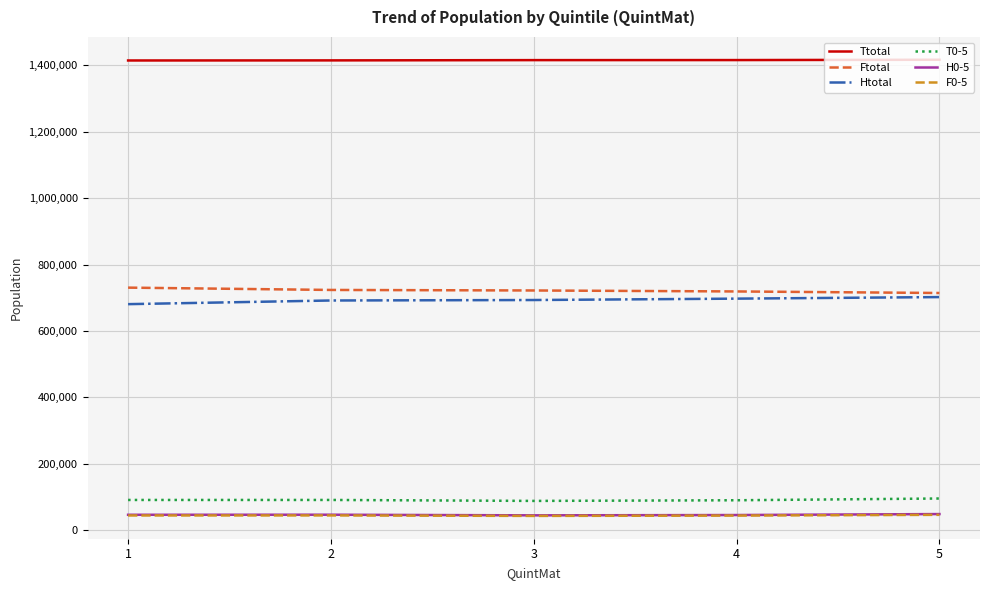

True or false: H0-5 and Ttotal cross at least once.

False